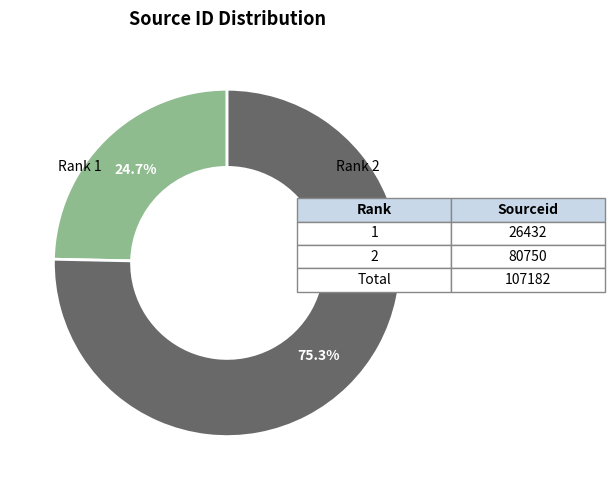

To the nearest percent, what portion does Rank 2 represent?

75%